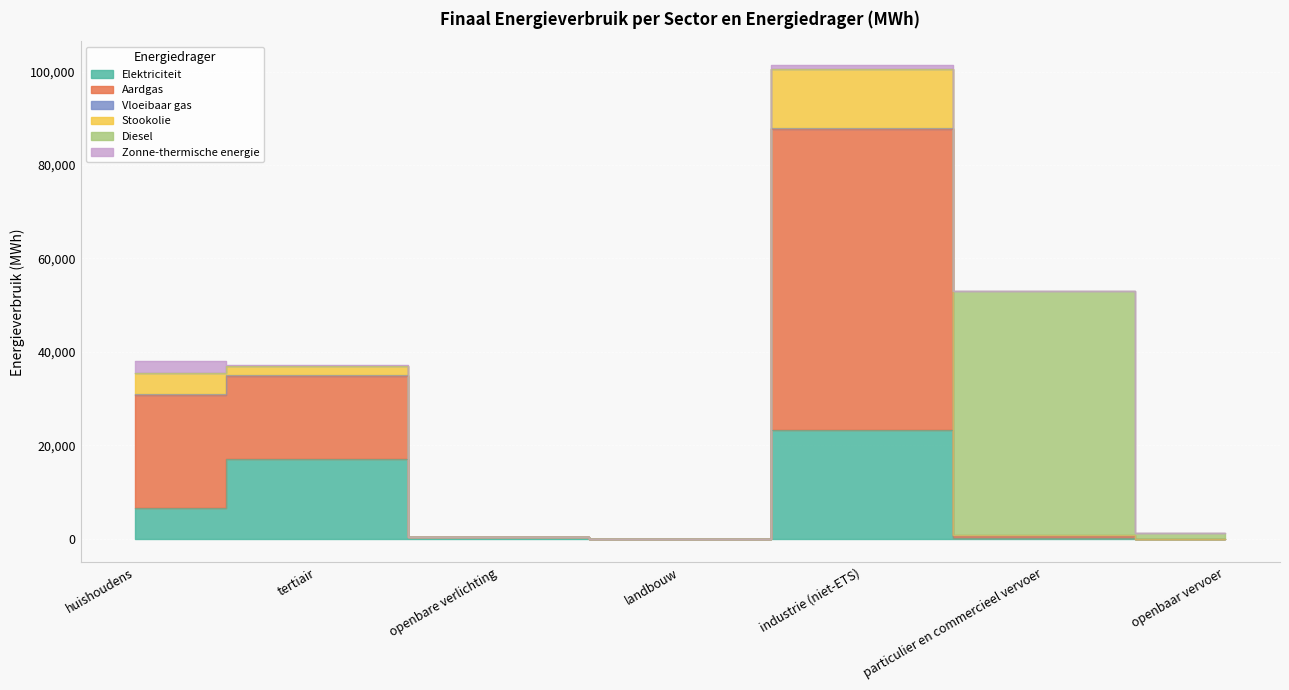

Between industrie (niet-ETS) and openbare verlichting, which is larger?

industrie (niet-ETS)